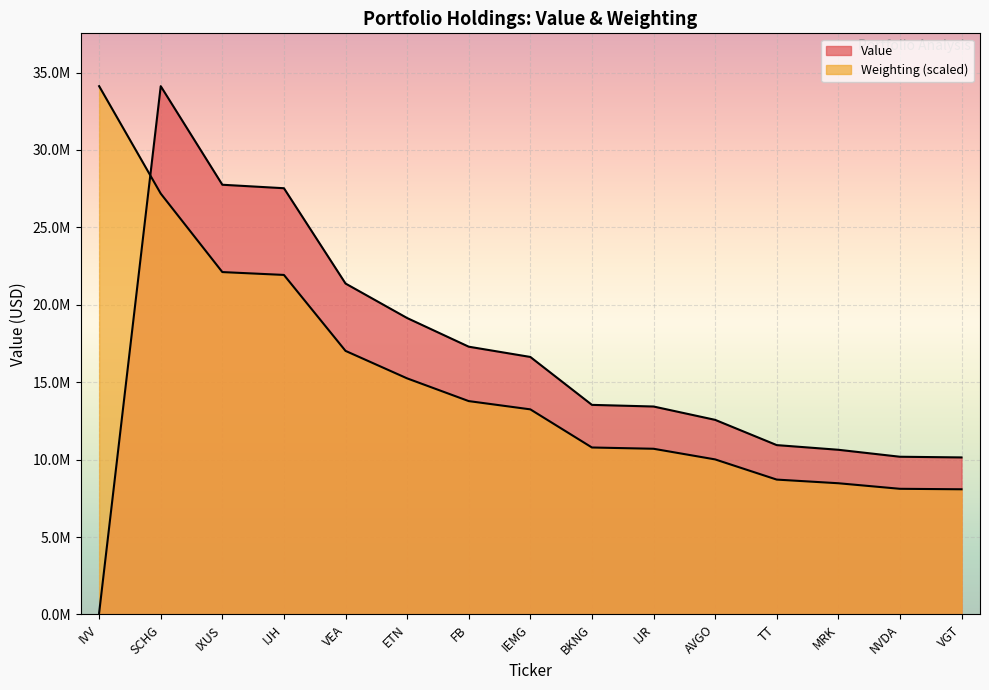

Which category has the highest value in the Value series?

SCHG